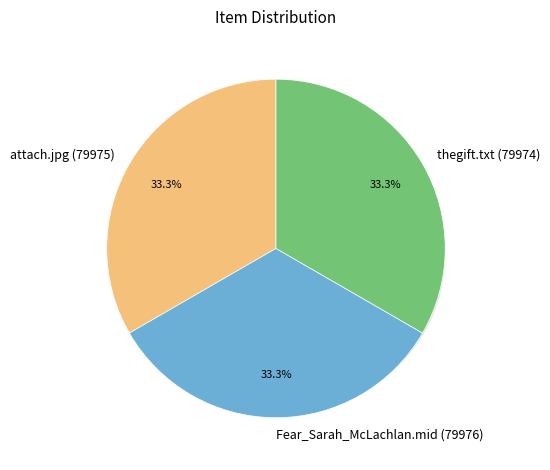

True or false: attach.jpg (79975) accounts for 33% of the total.

True